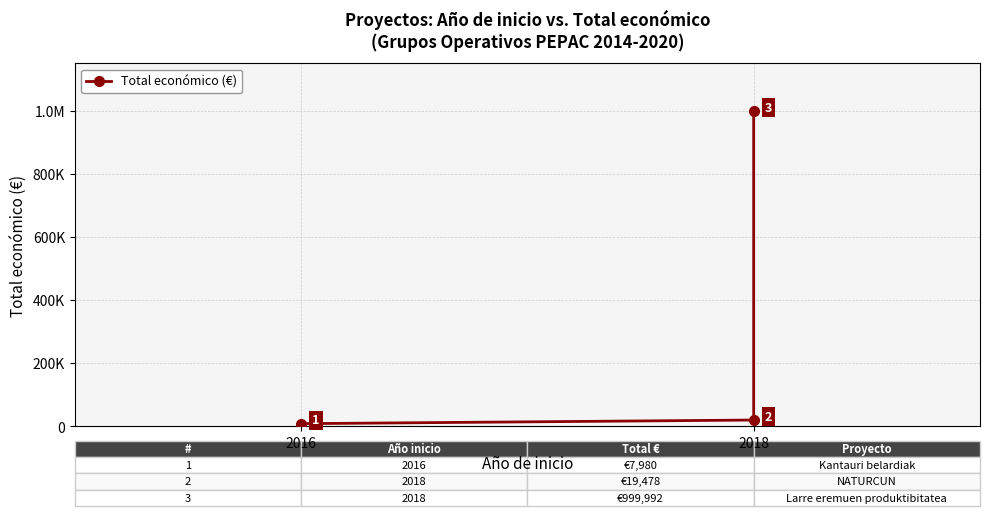

How many values are below 19478?

1